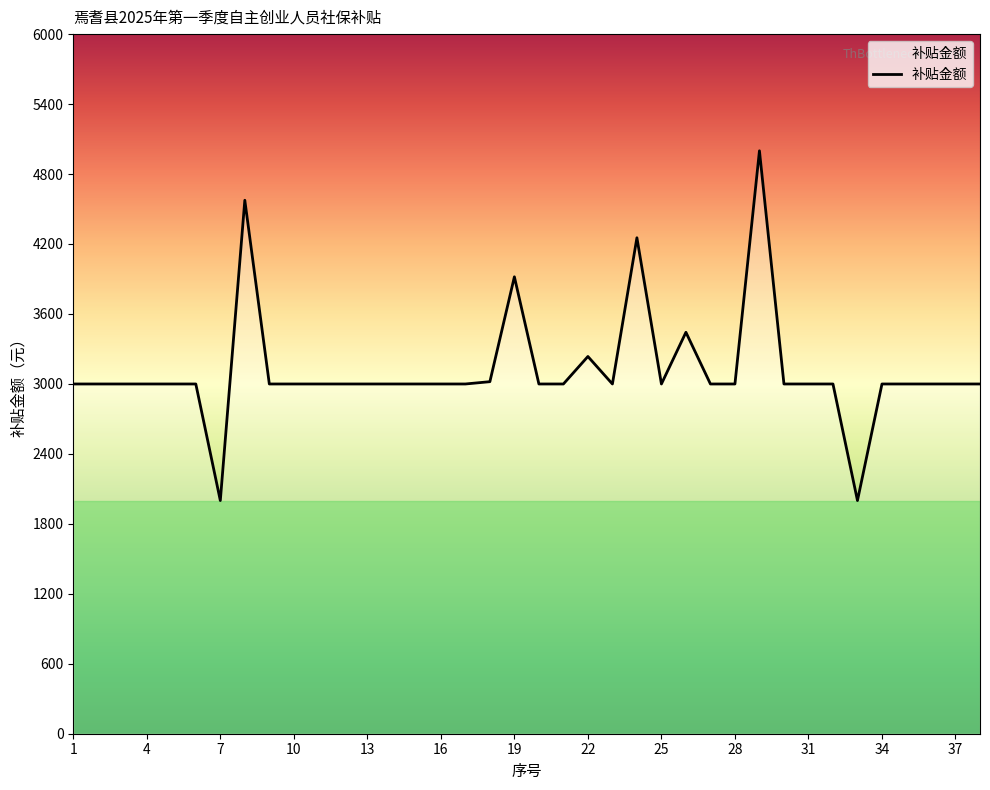

What is the difference between the maximum and minimum values?

2999.6